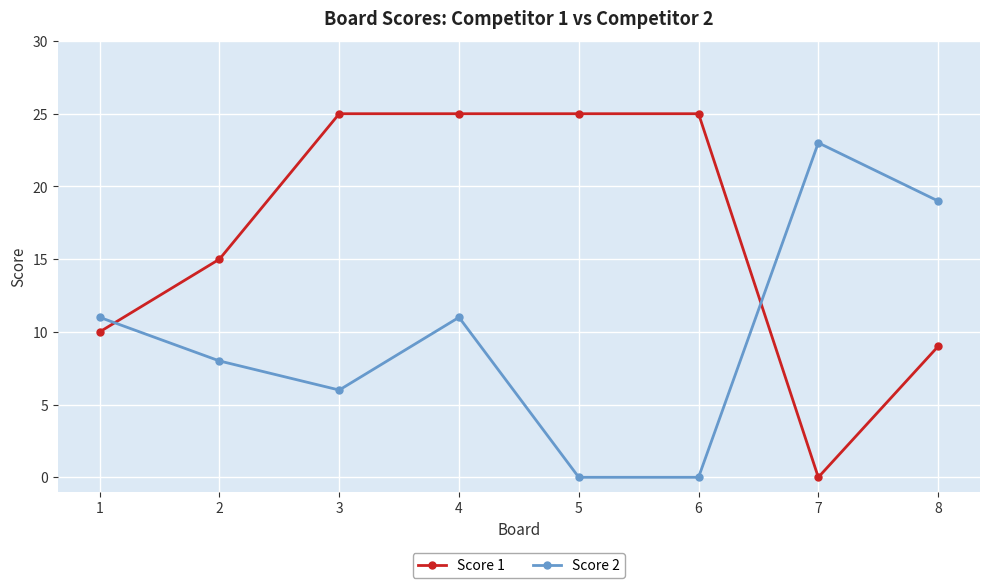

Where is the first local minimum for Score 2?

3